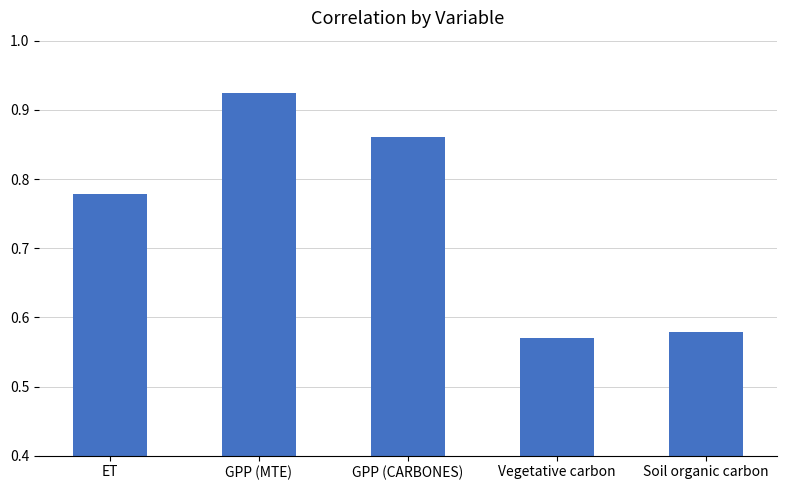

What is the difference between the values at ET and GPP (CARBONES)?

0.1